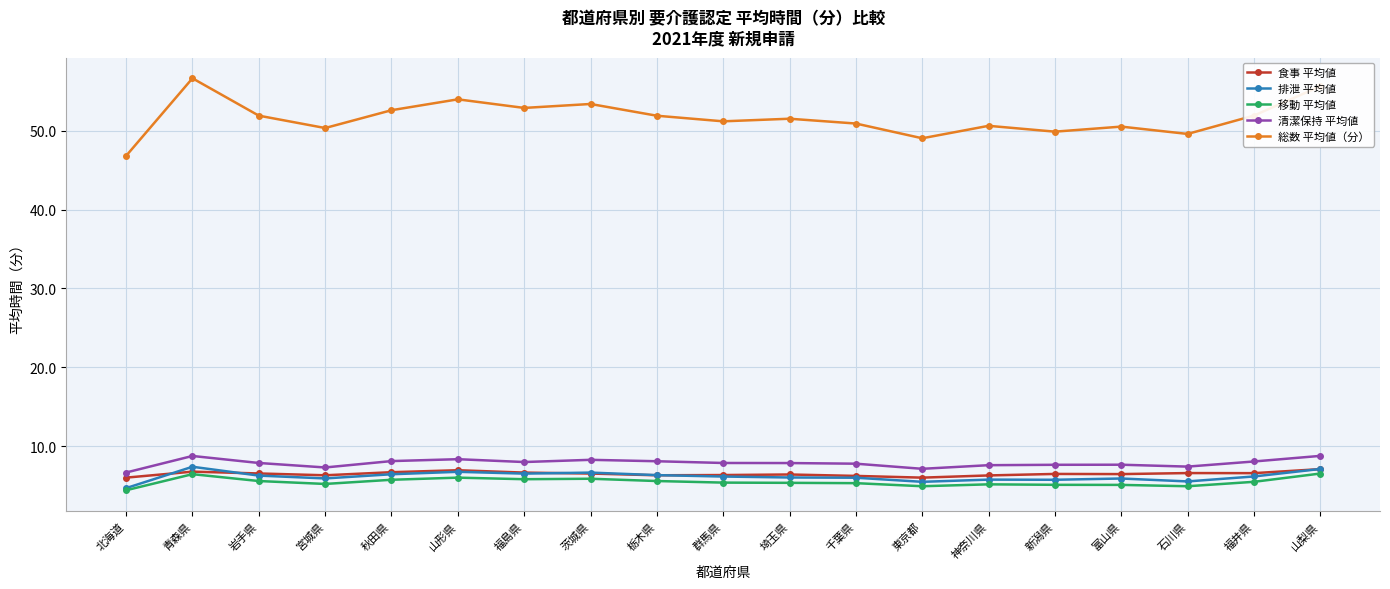

Does the chart display data point markers on the line(s)?

Yes